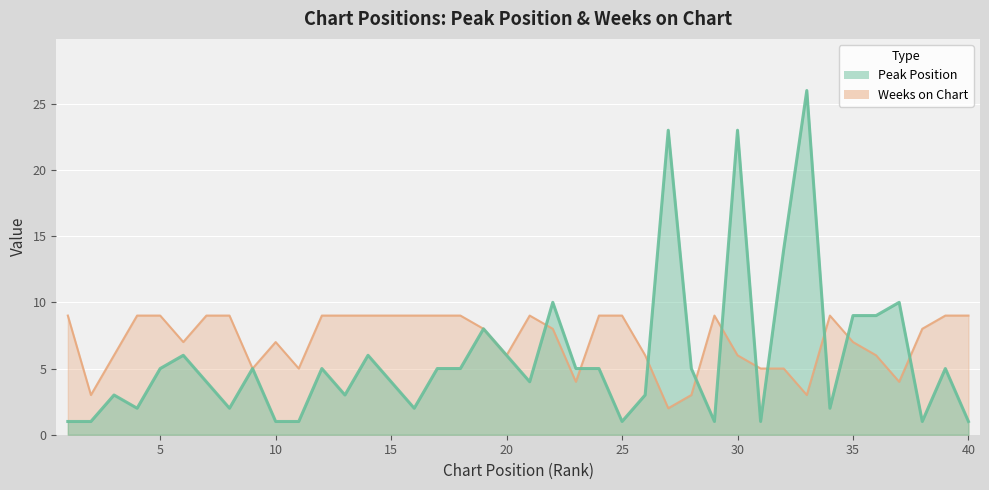

How many values in the Peak Position series are below 5?

19